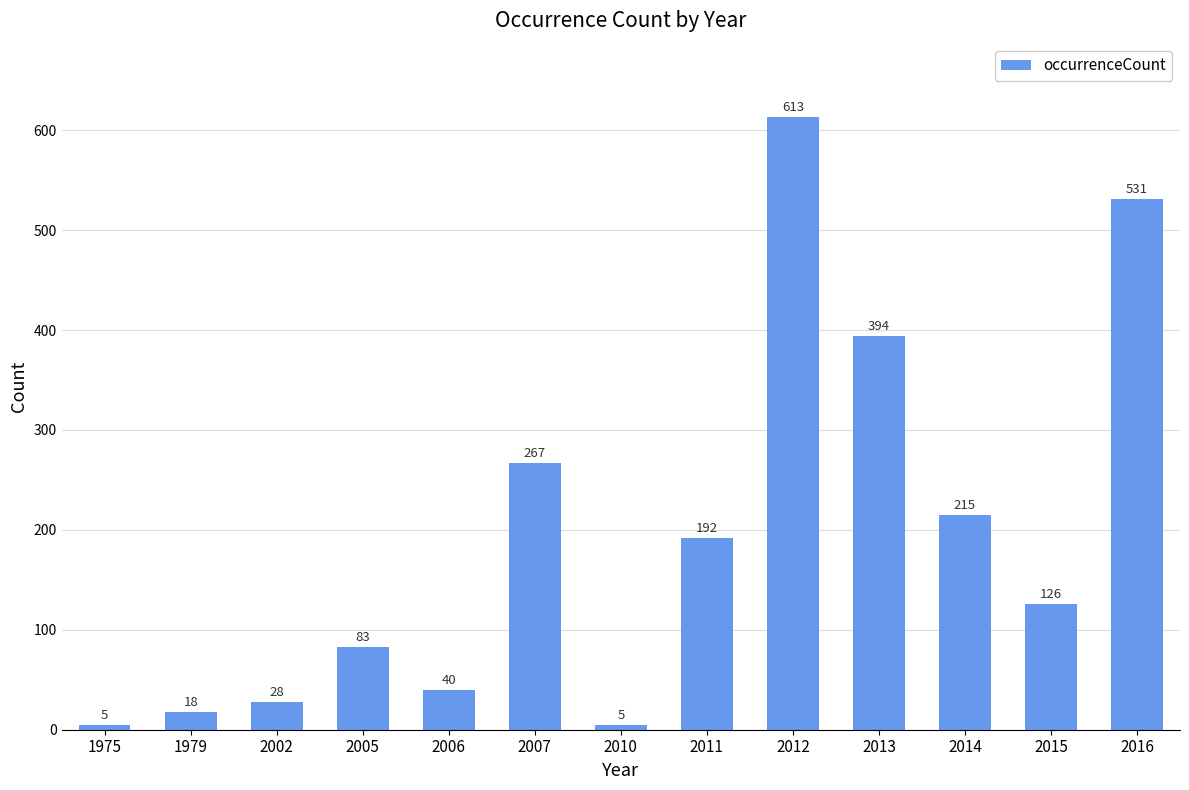

Between 2015 and 2006, which is larger?

2015